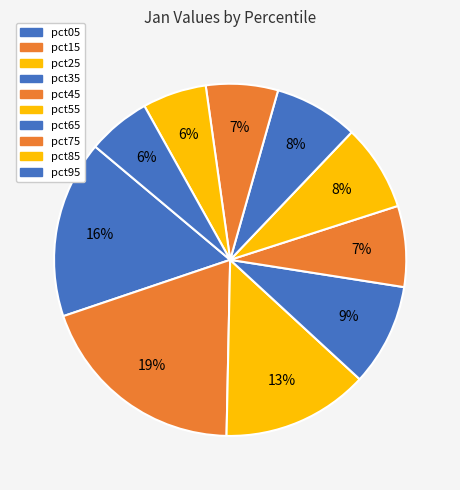

Is it true that pct15 is 19% of the pie?

True